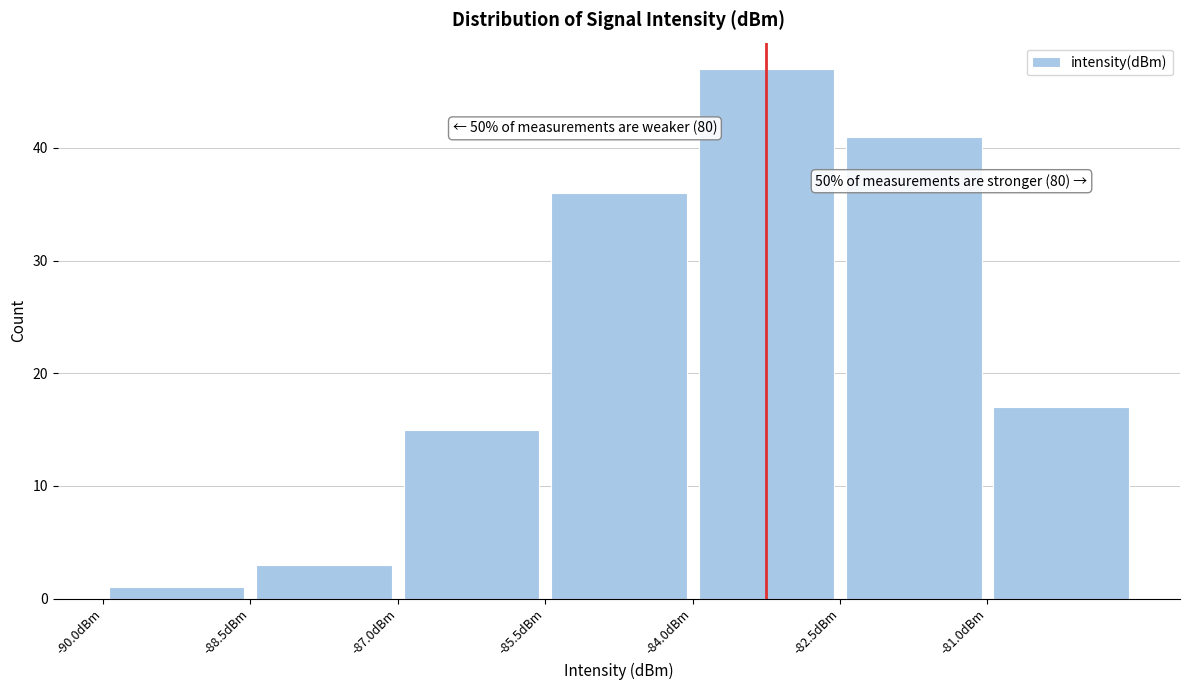

Which range on the x-axis has the tallest bar?

-84.0 to -82.5